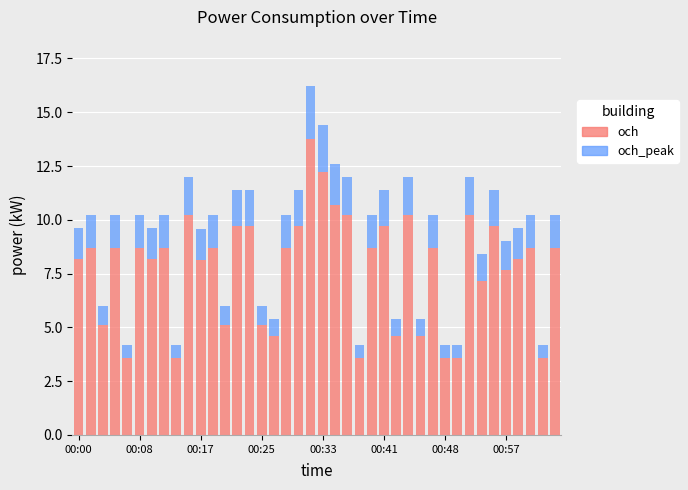

Count the number of data series in this chart.

2